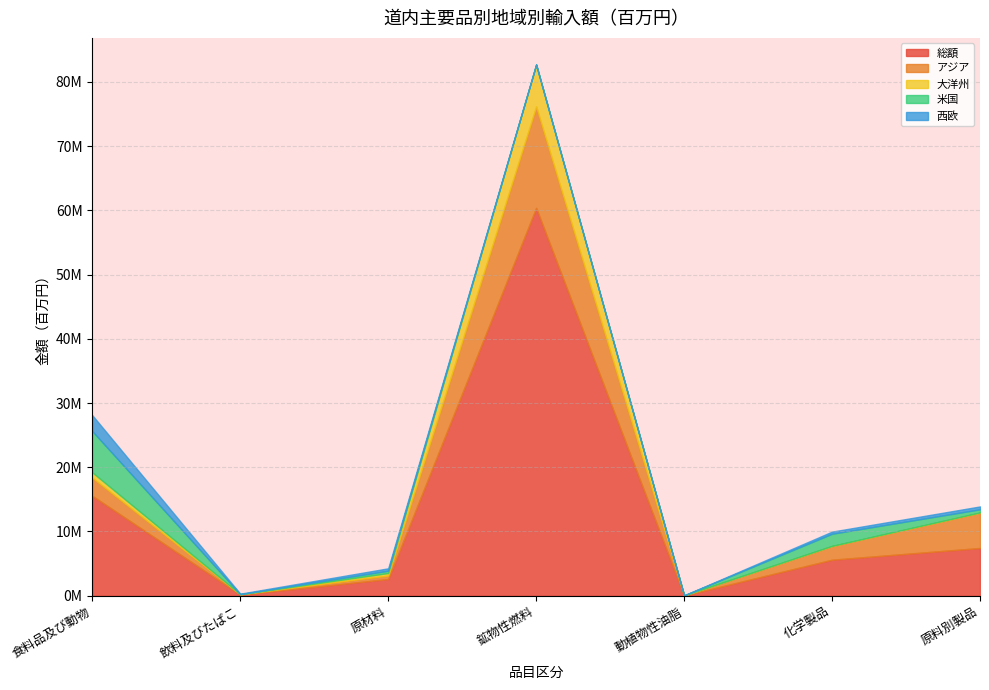

What is the difference between the 米国 values at 原料別製品 and 原材料?

125512